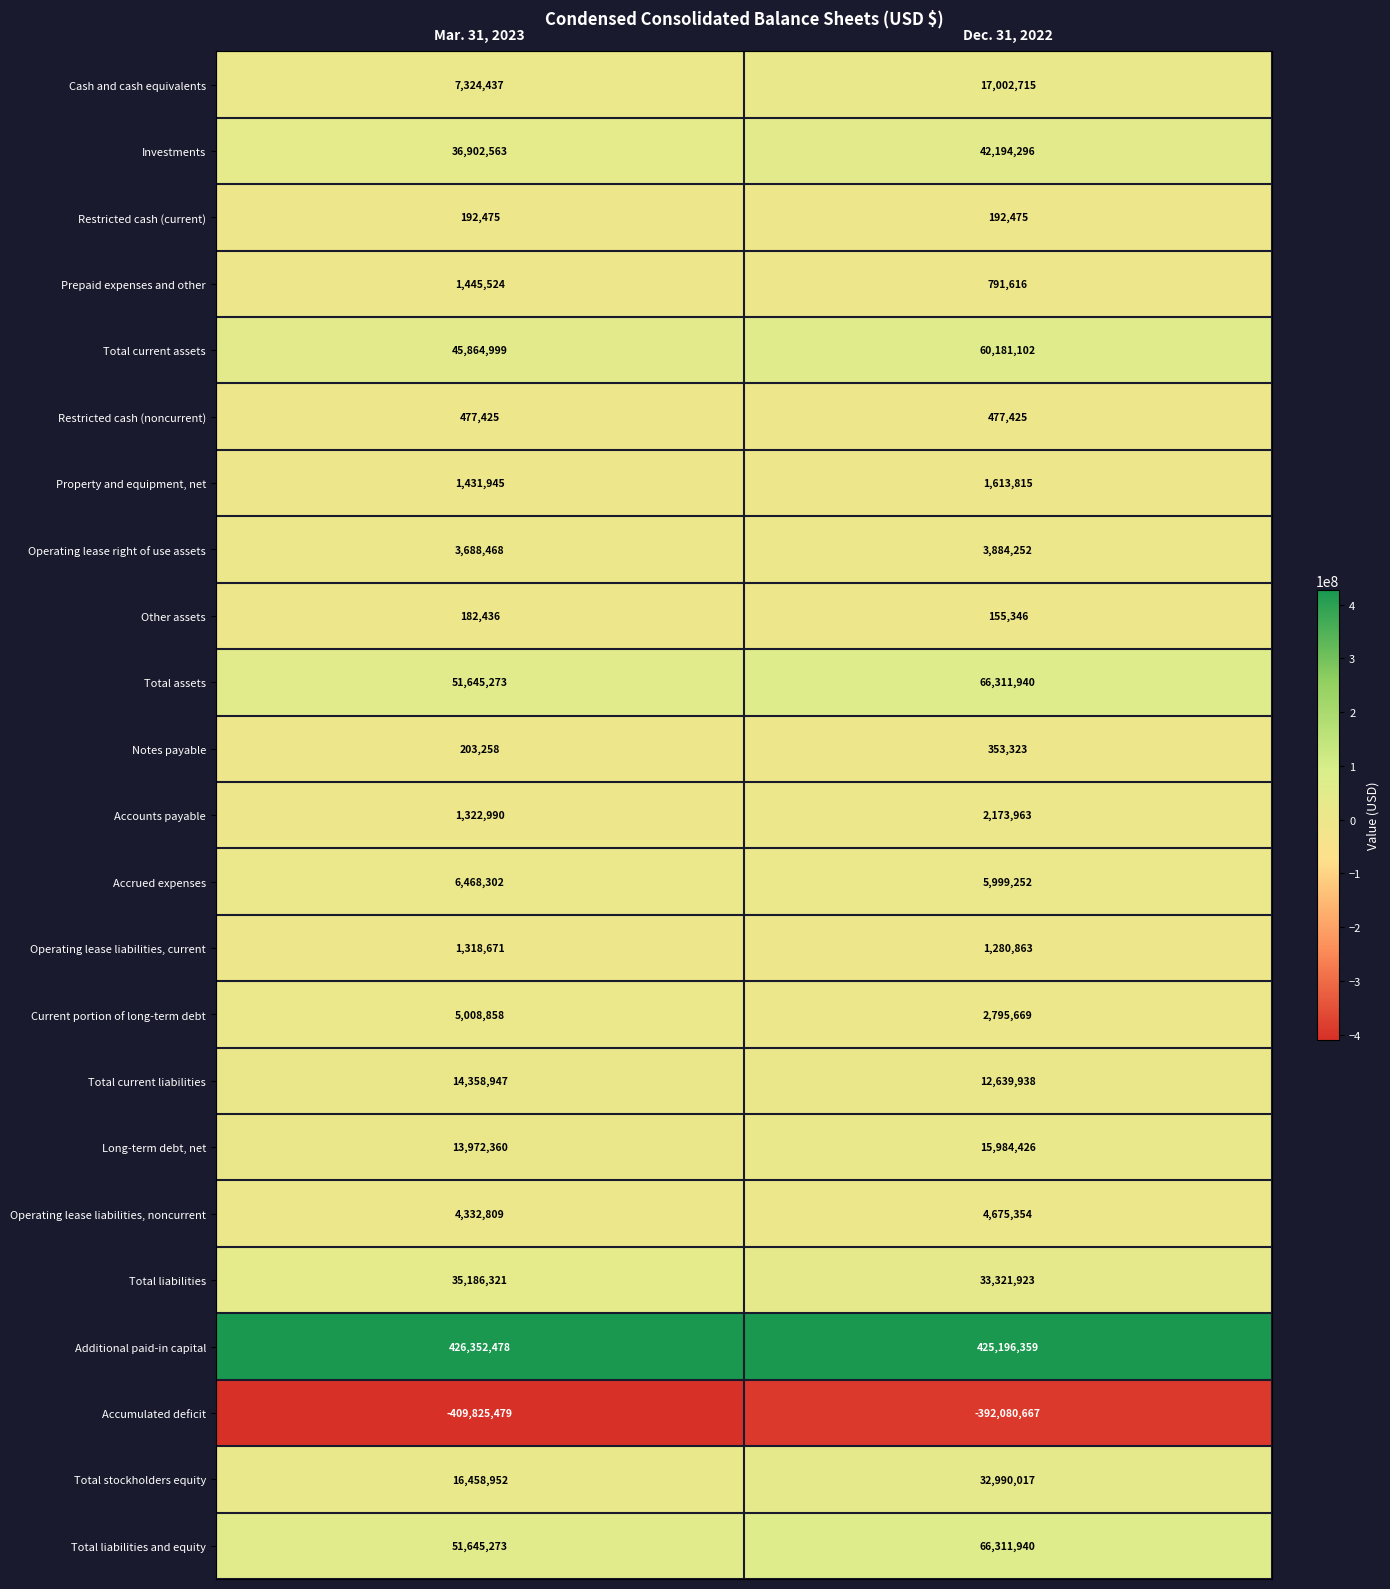

Count the number of data series in this chart.

23